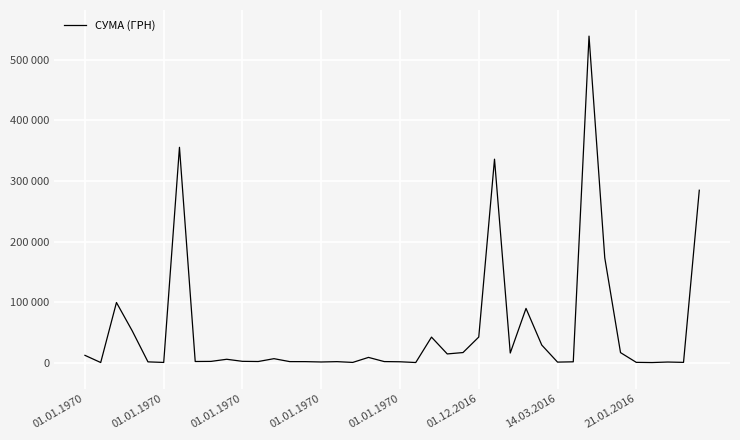

Is this an area chart (filled region under the line)?

No